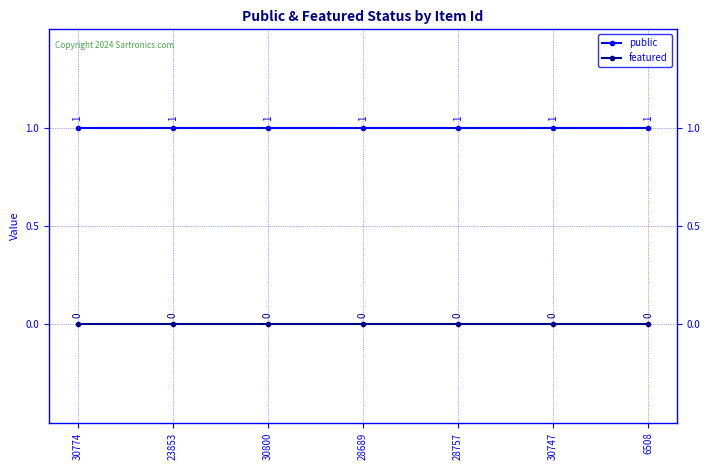

Is it true that public equals 2 at 30774?

False